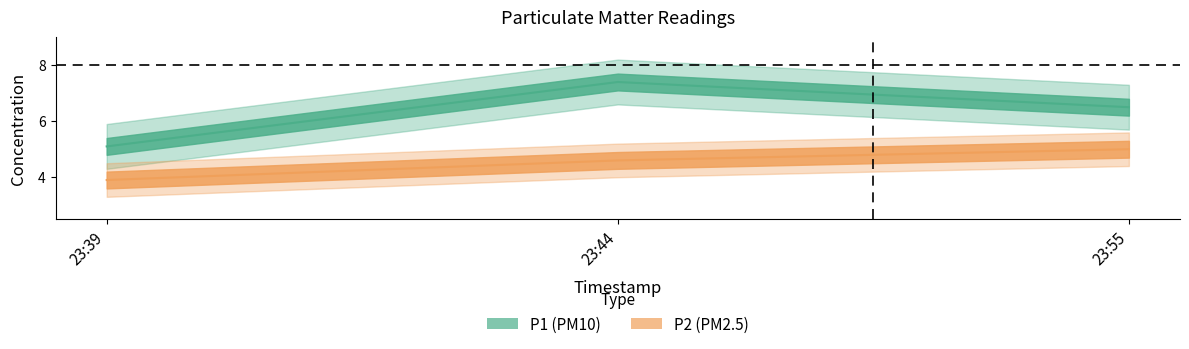

List the series in order of their overall mean, highest first.

P1, P2